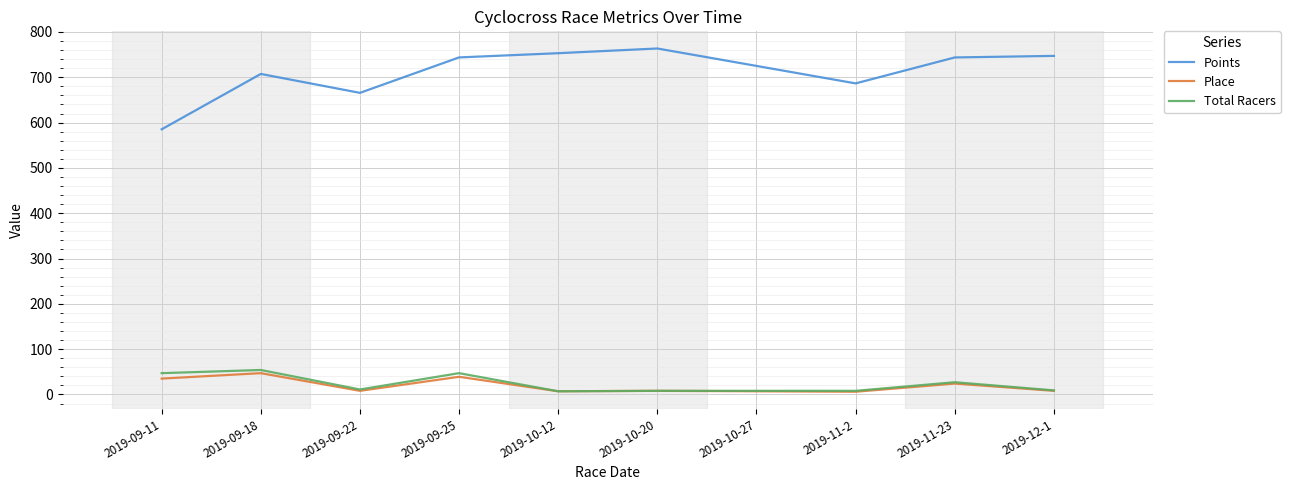

Which series has the largest total across all categories?

Points